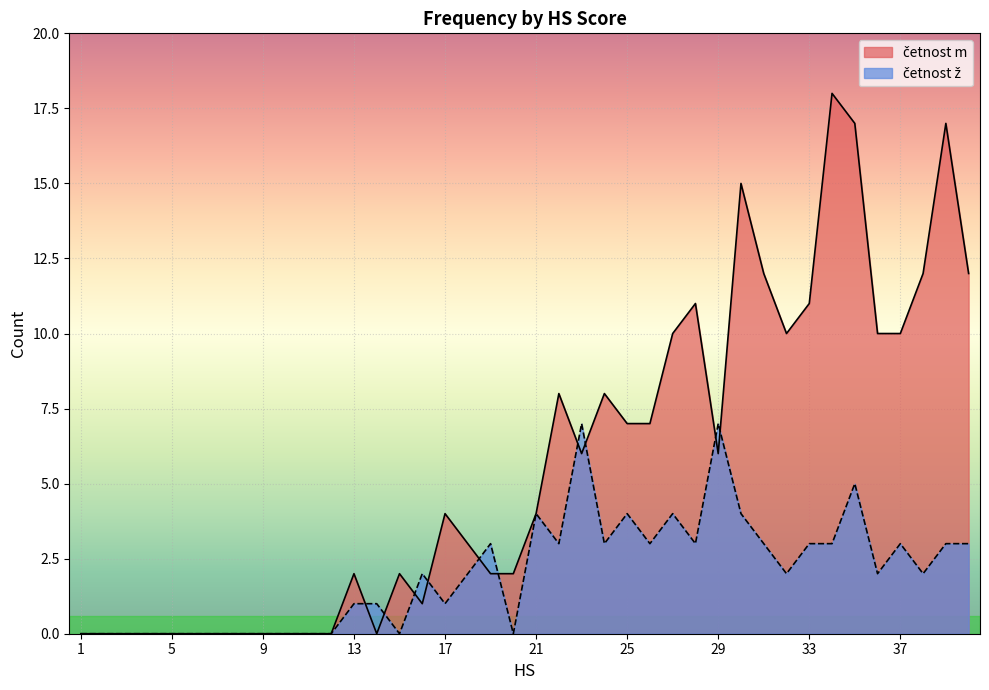

Which has a higher value, 8 or 40?

40